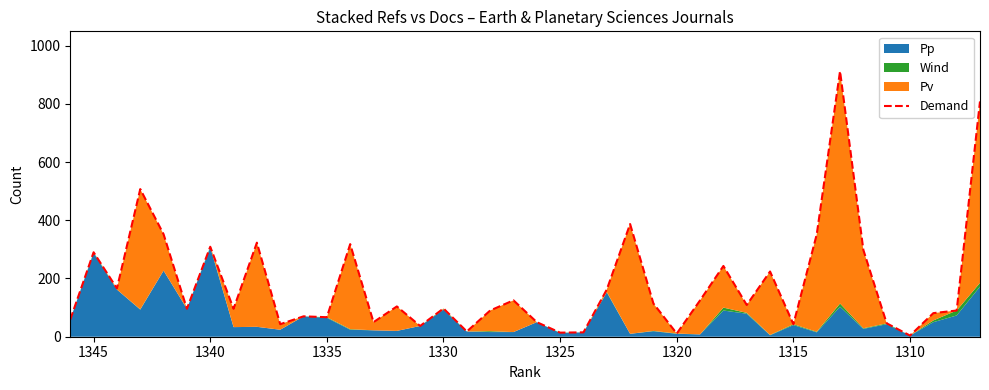

How many data points are less than 104?

20